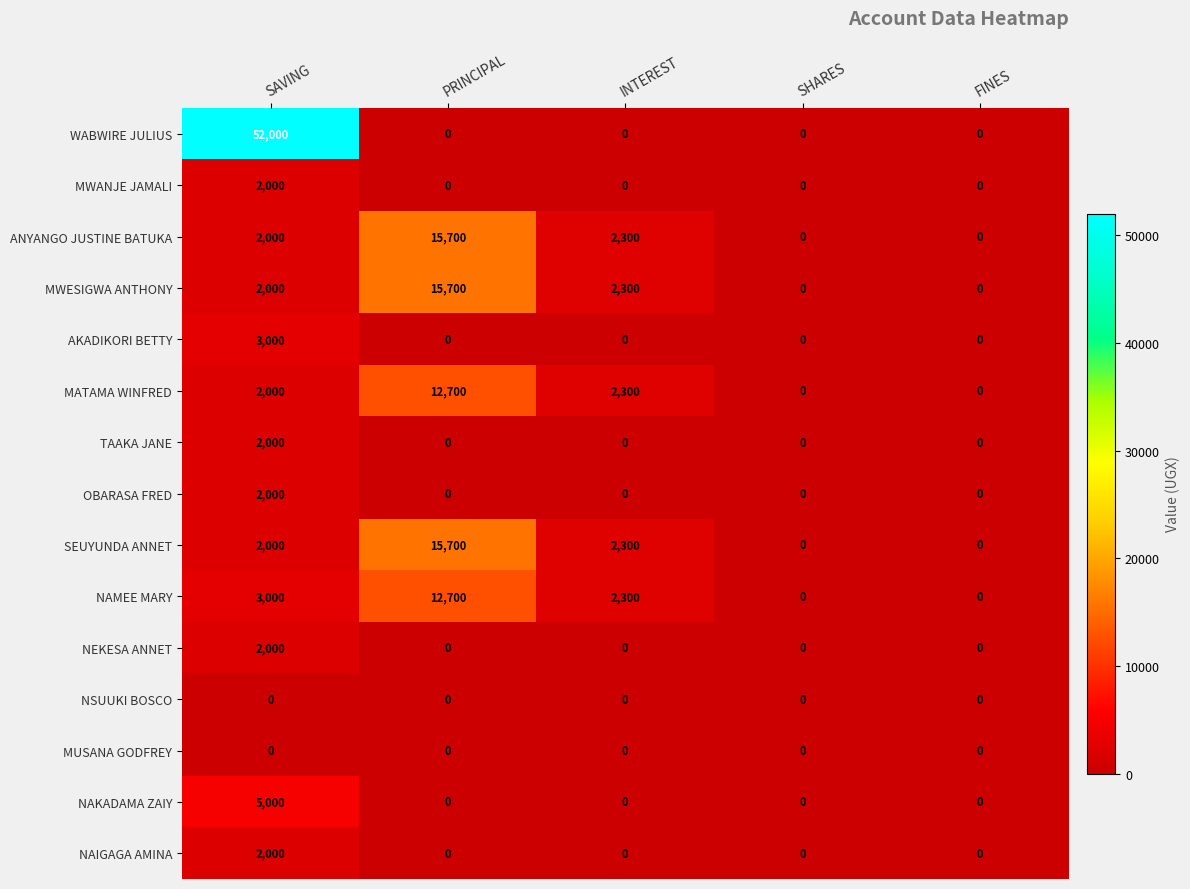

Which series has the largest total across all categories?

WABWIRE JULIUS